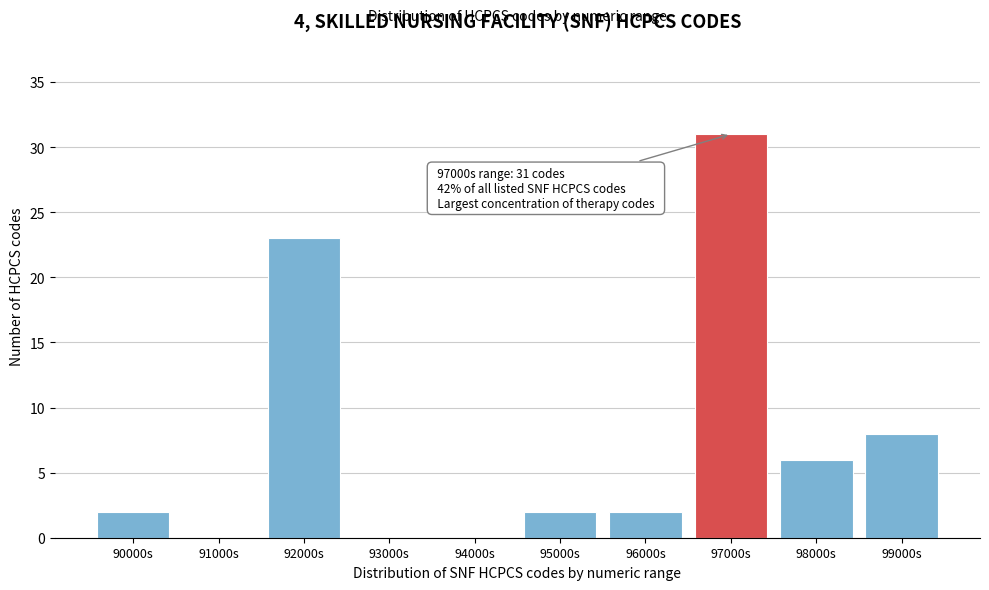

Reading left to right, what are all the values shown in this chart?

90000s=2	91000s=0	92000s=23	93000s=0	94000s=0	95000s=2	96000s=2	97000s=31	98000s=6	99000s=8